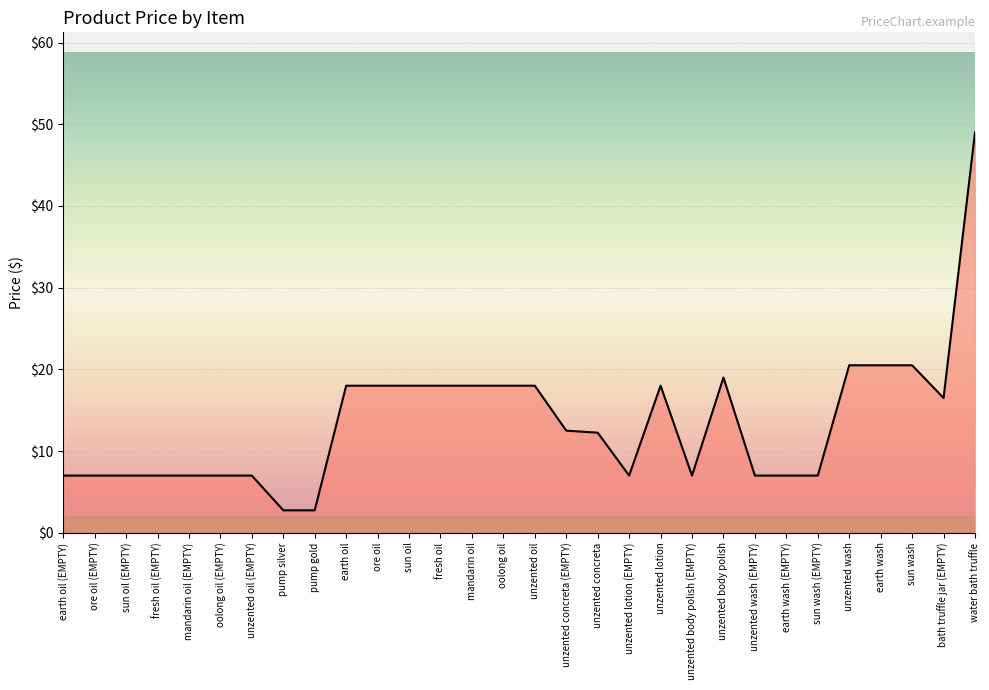

Which category has the highest value across all series?

water bath truffle